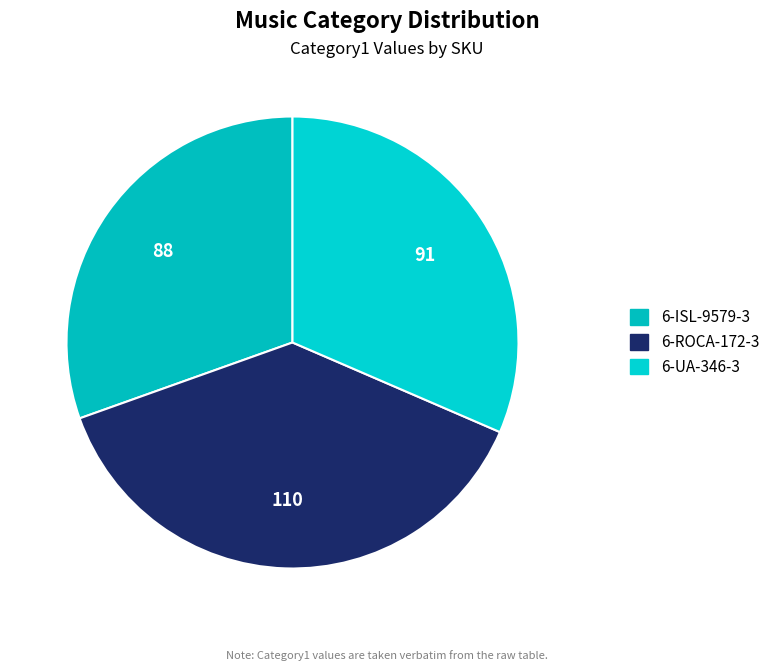

Does 6-UA-346-3 account for over 50% of the chart?

No